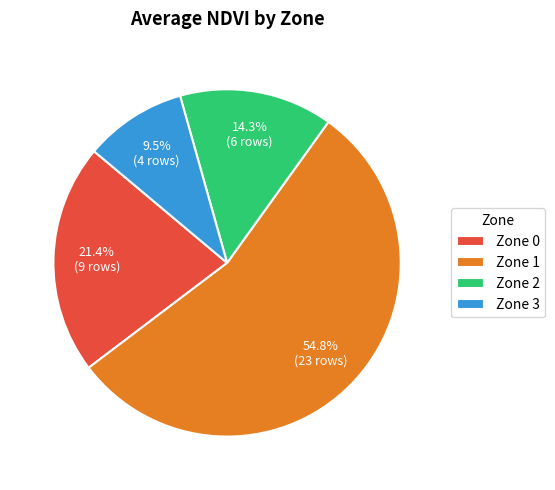

Between Zone 0 and Zone 2, which is larger?

Zone 0